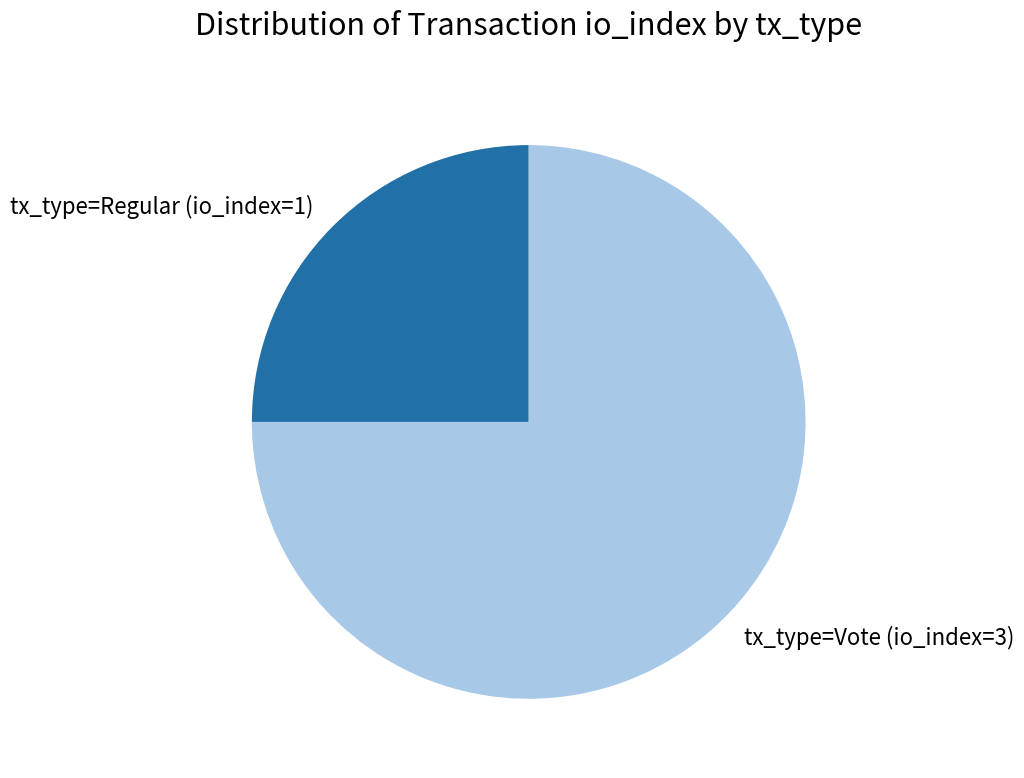

Is it true that tx_type=Regular (io_index=1) is 25% of the pie?

True